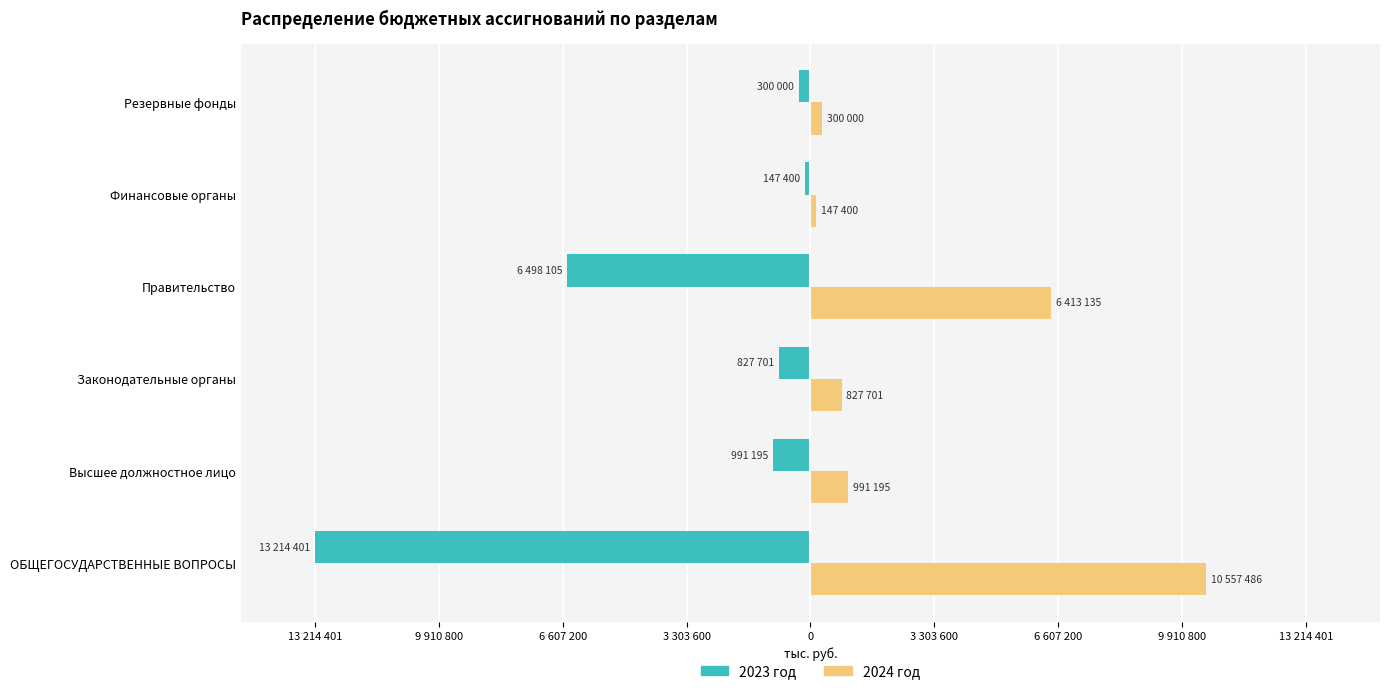

Which category has the highest value across all series?

ОБЩЕГОСУДАРСТВЕННЫЕ ВОПРОСЫ